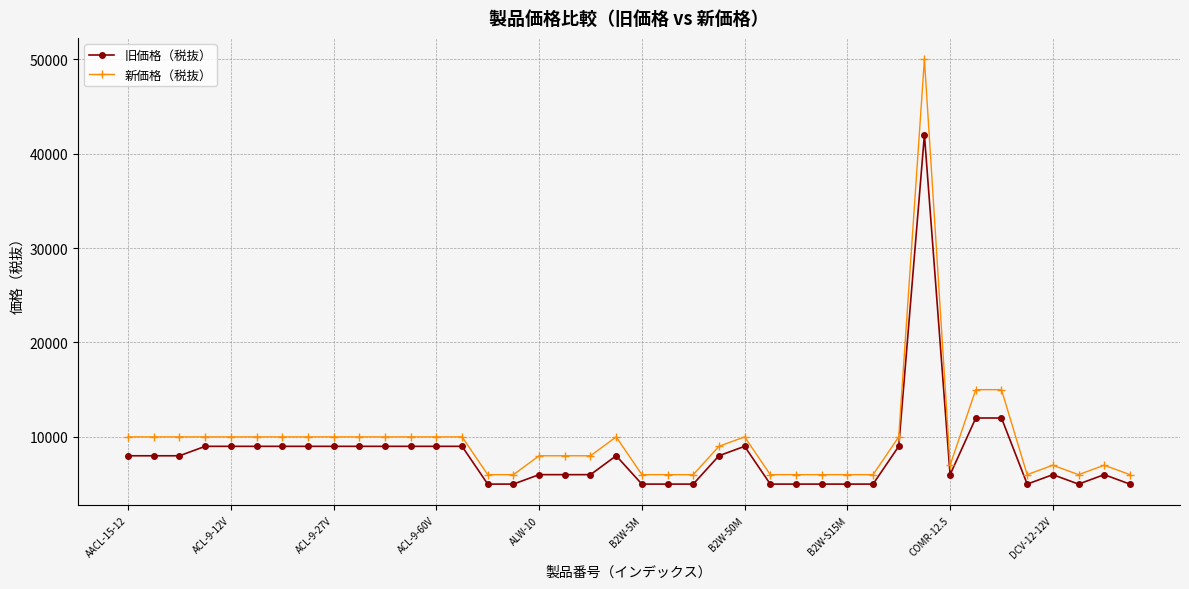

How many data points does each series have?

40